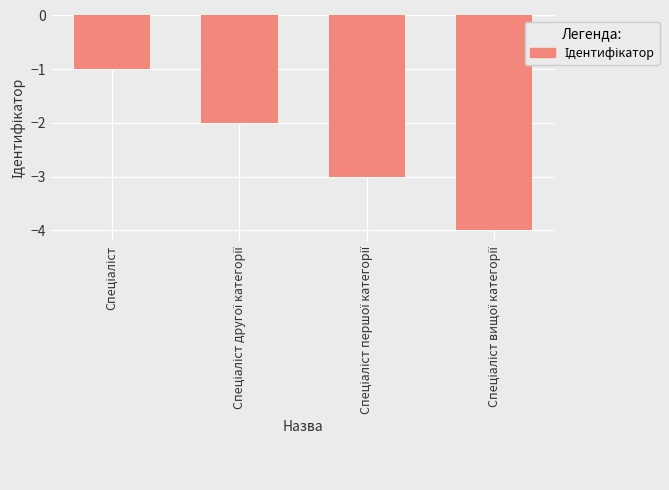

What is the difference between the maximum and minimum values?

3